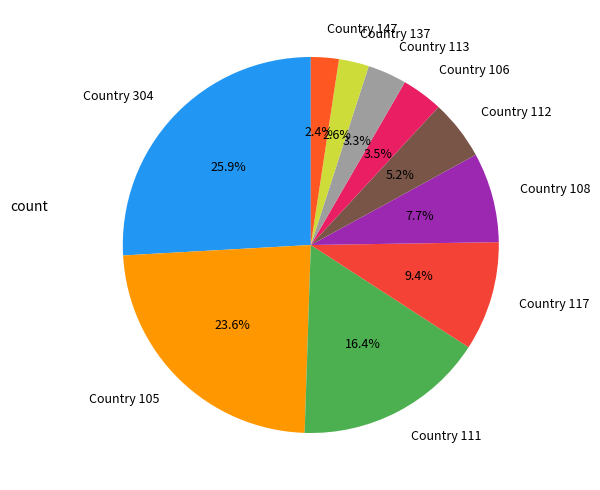

Approximately how many times larger is the value at Country 137 compared to Country 108?

0.3